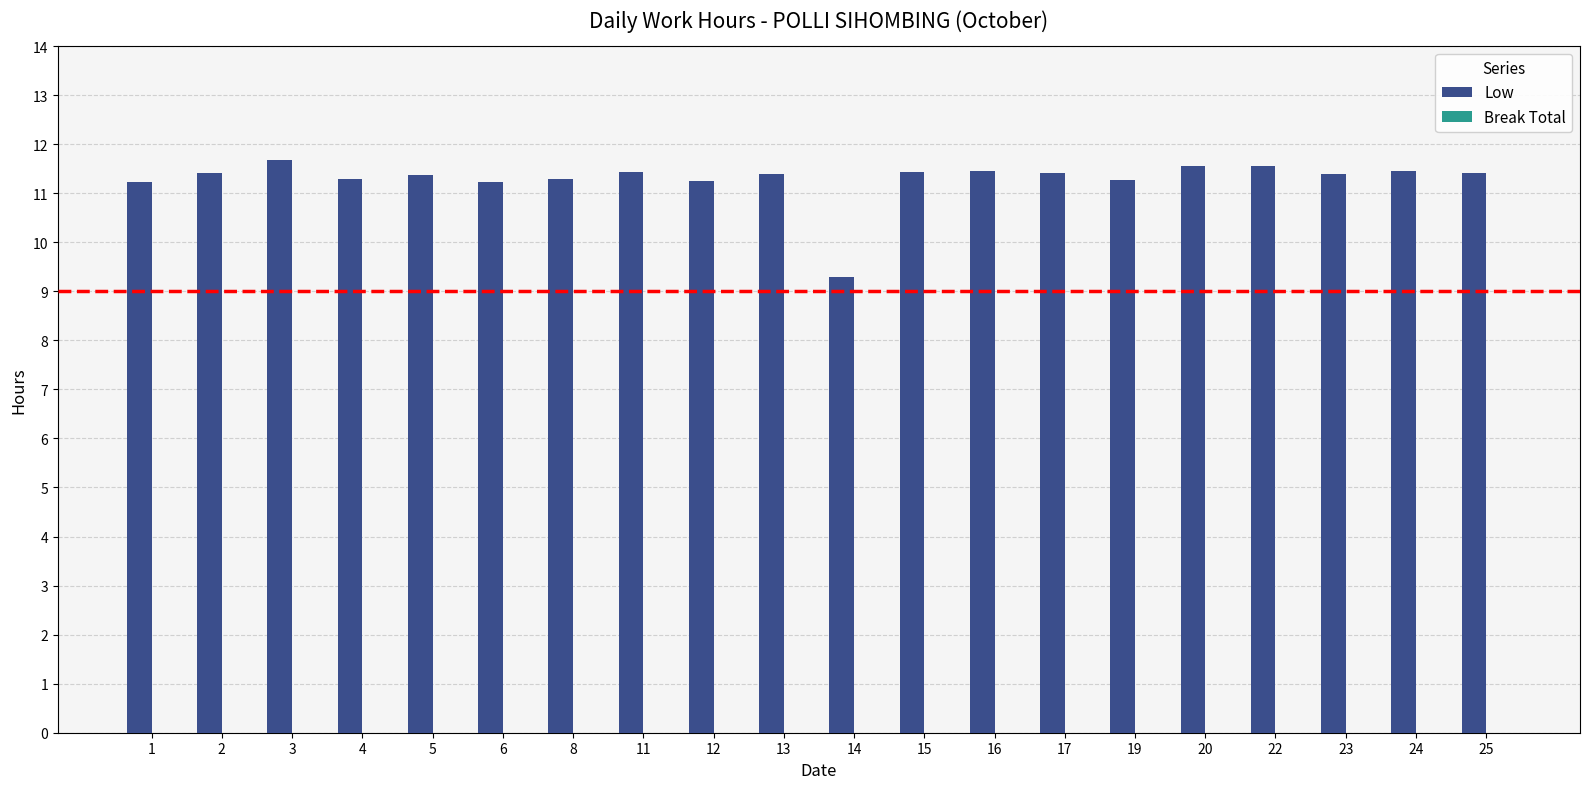

What is the greatest value displayed?

11.7